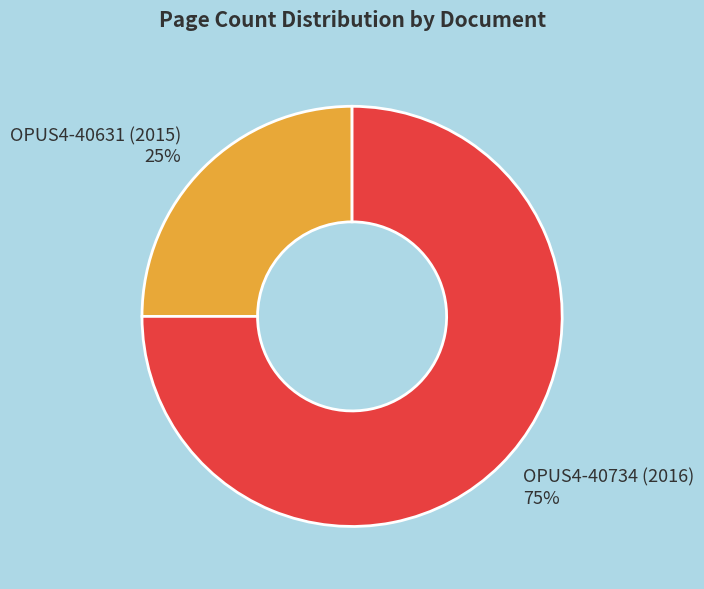

How many segments does this pie chart have?

2